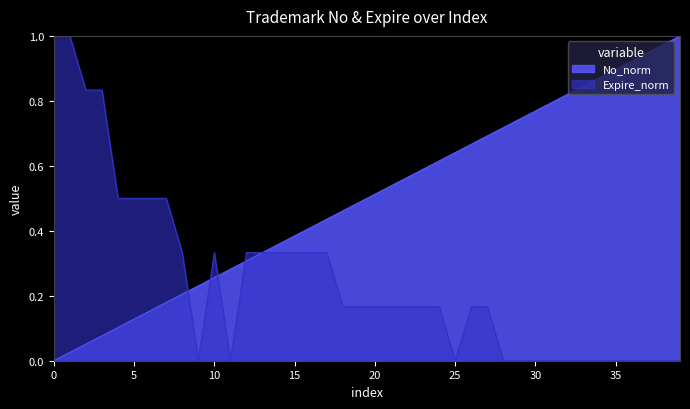

At 10, list the series in order from largest to smallest.

Expire_norm, No_norm